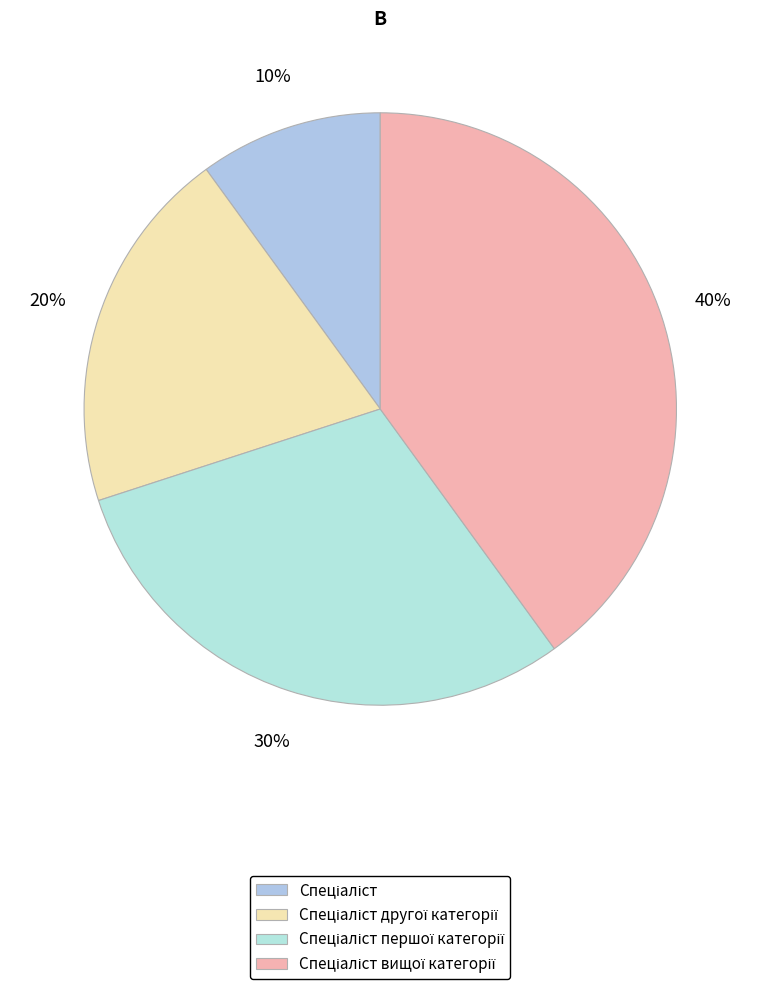

How many slices are in this pie chart?

4